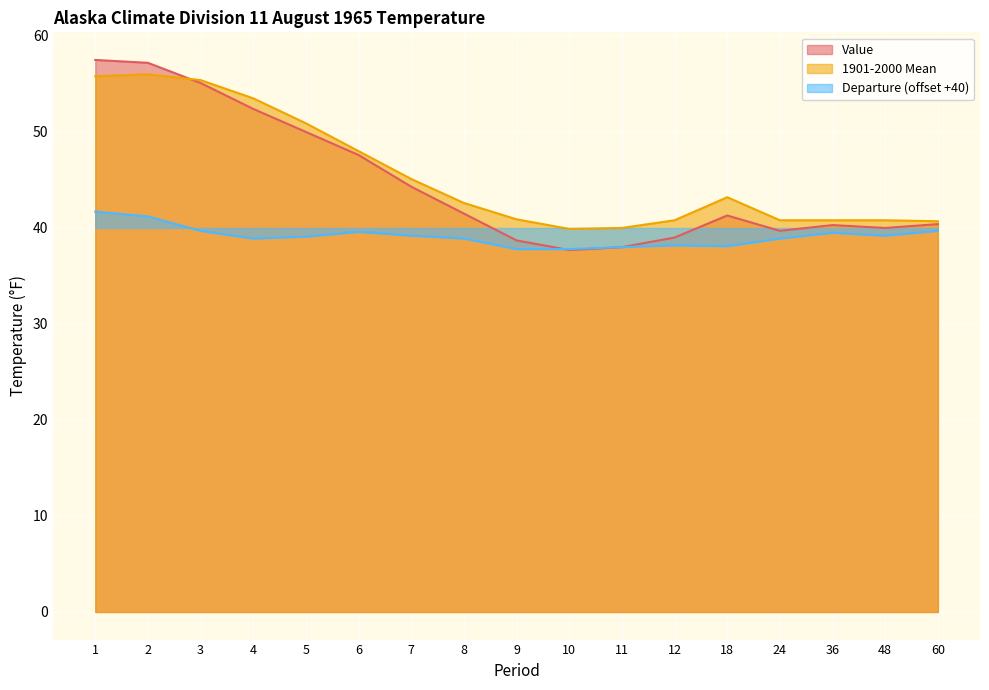

What is the minimum value for Value?

37.7